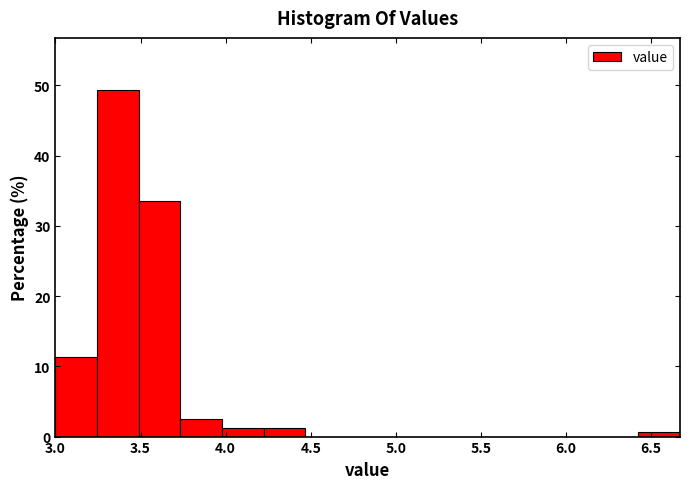

What is the height of the bar covering 4.20 to 4.45 on the x-axis? Neither the bar edges nor the heights are printed on the chart, so give them approximately, as read against the axes.

1